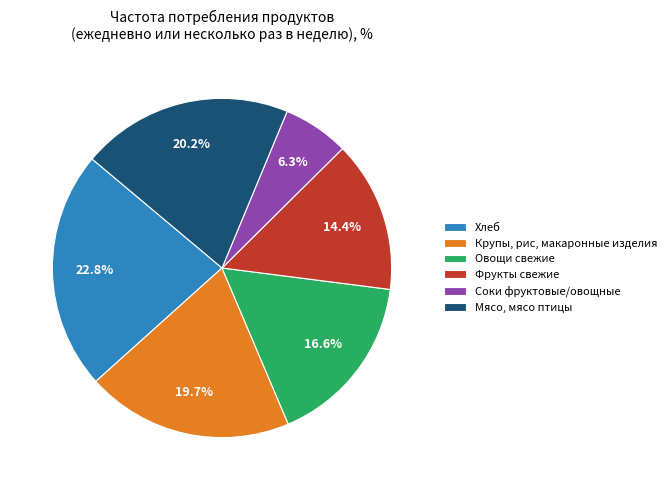

To the nearest percent, what percentage of the pie is Хлеб?

23%